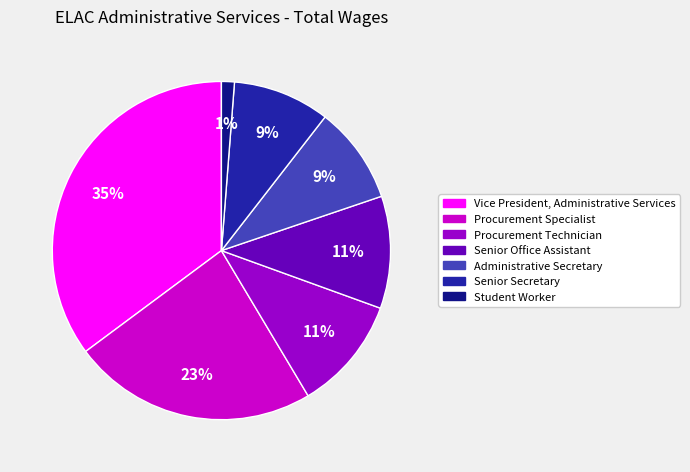

To the nearest percent, what percentage of the pie is Senior Office Assistant?

11%